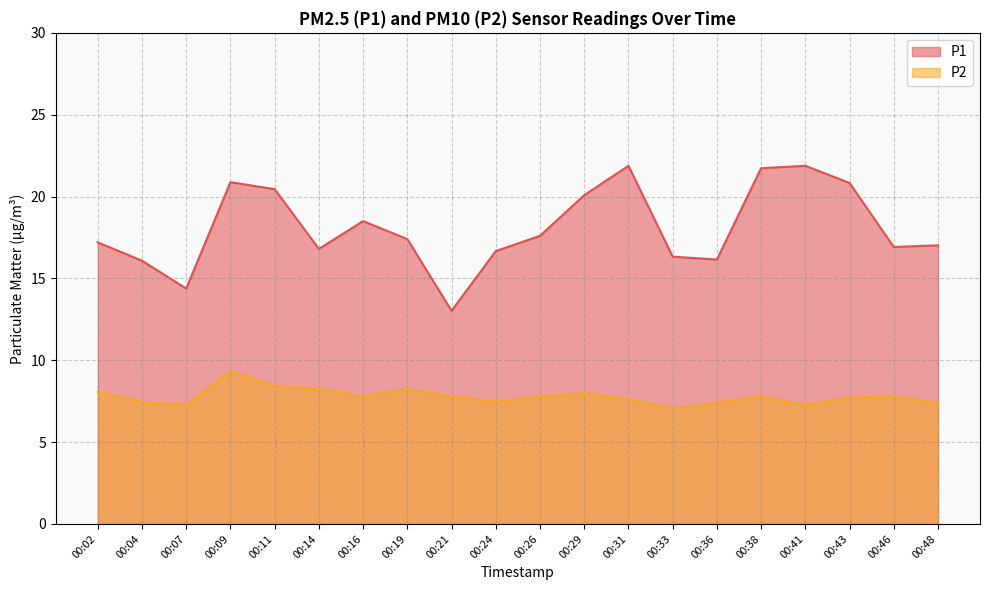

Count the number of data series in this chart.

2